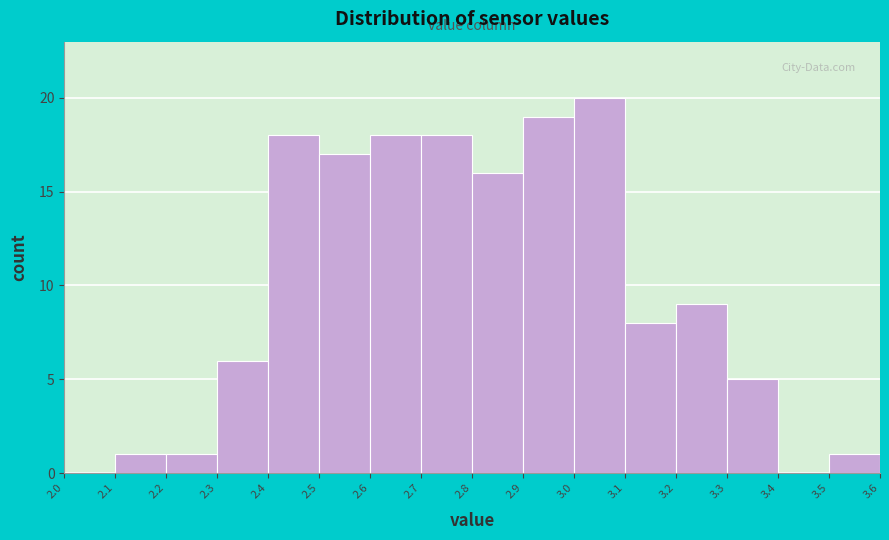

Reading left to right, transcribe this chart: for each bar, give the range it covers on the x-axis and its height. The values are not printed on the chart, so give them approximately, as read against the axis.

2.0 to 2.1: 0
2.1 to 2.2: 1
2.2 to 2.3: 1
2.3 to 2.4: 6
2.4 to 2.5: 18
2.5 to 2.6: 17
2.6 to 2.7: 18
2.7 to 2.8: 18
2.8 to 2.9: 16
2.9 to 3.0: 19
3.0 to 3.1: 20
3.1 to 3.2: 8
3.2 to 3.3: 9
3.3 to 3.4: 5
3.4 to 3.5: 0
3.5 to 3.6: 1